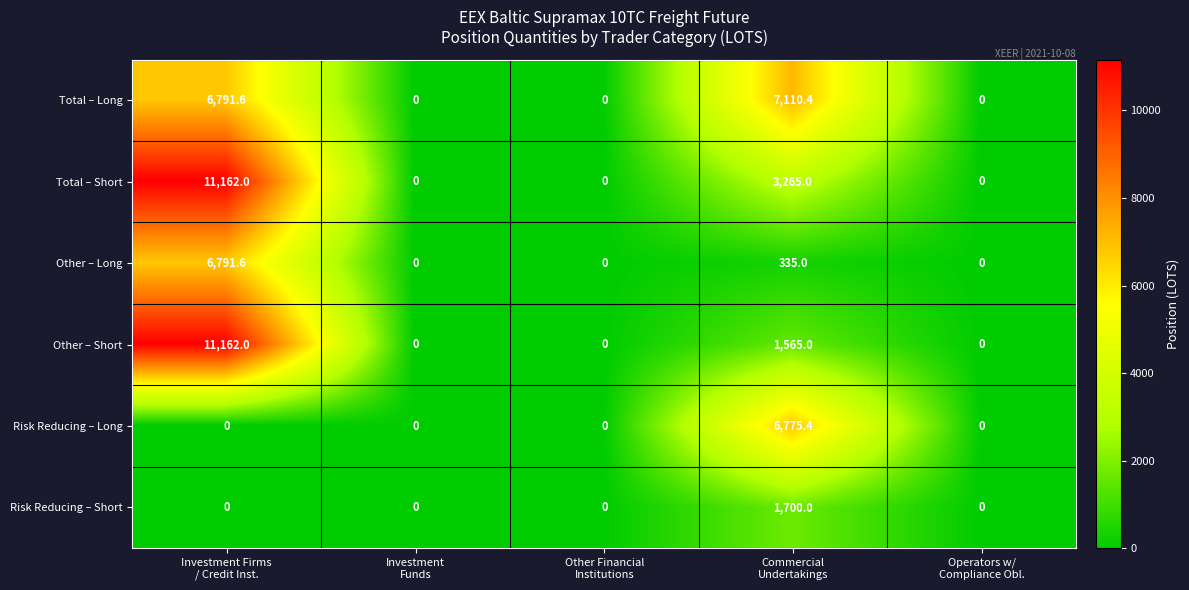

What is the difference between the maximum and minimum values in the Total – Short series?

11162.0